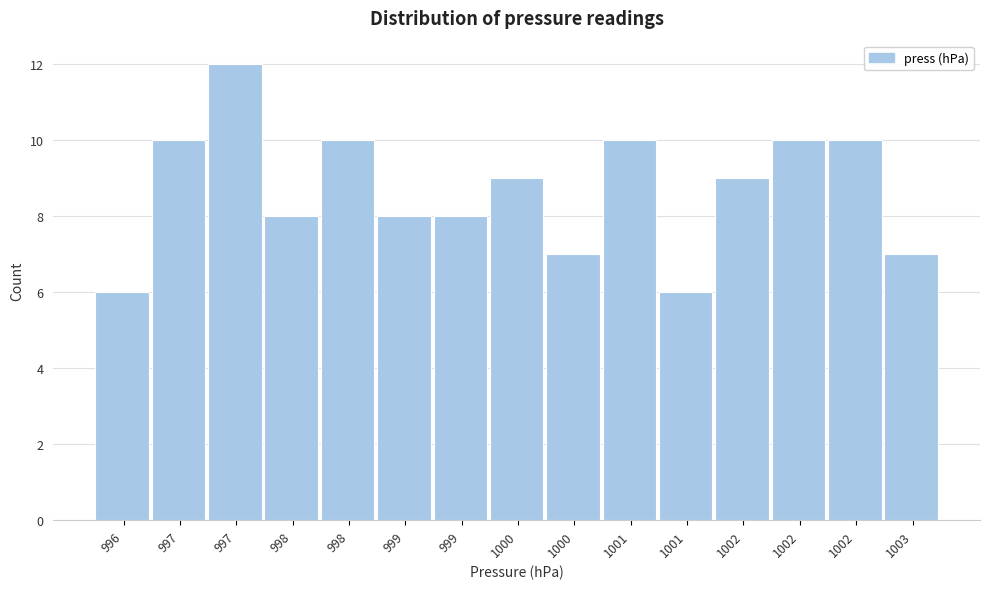

Are the bars horizontal?

No